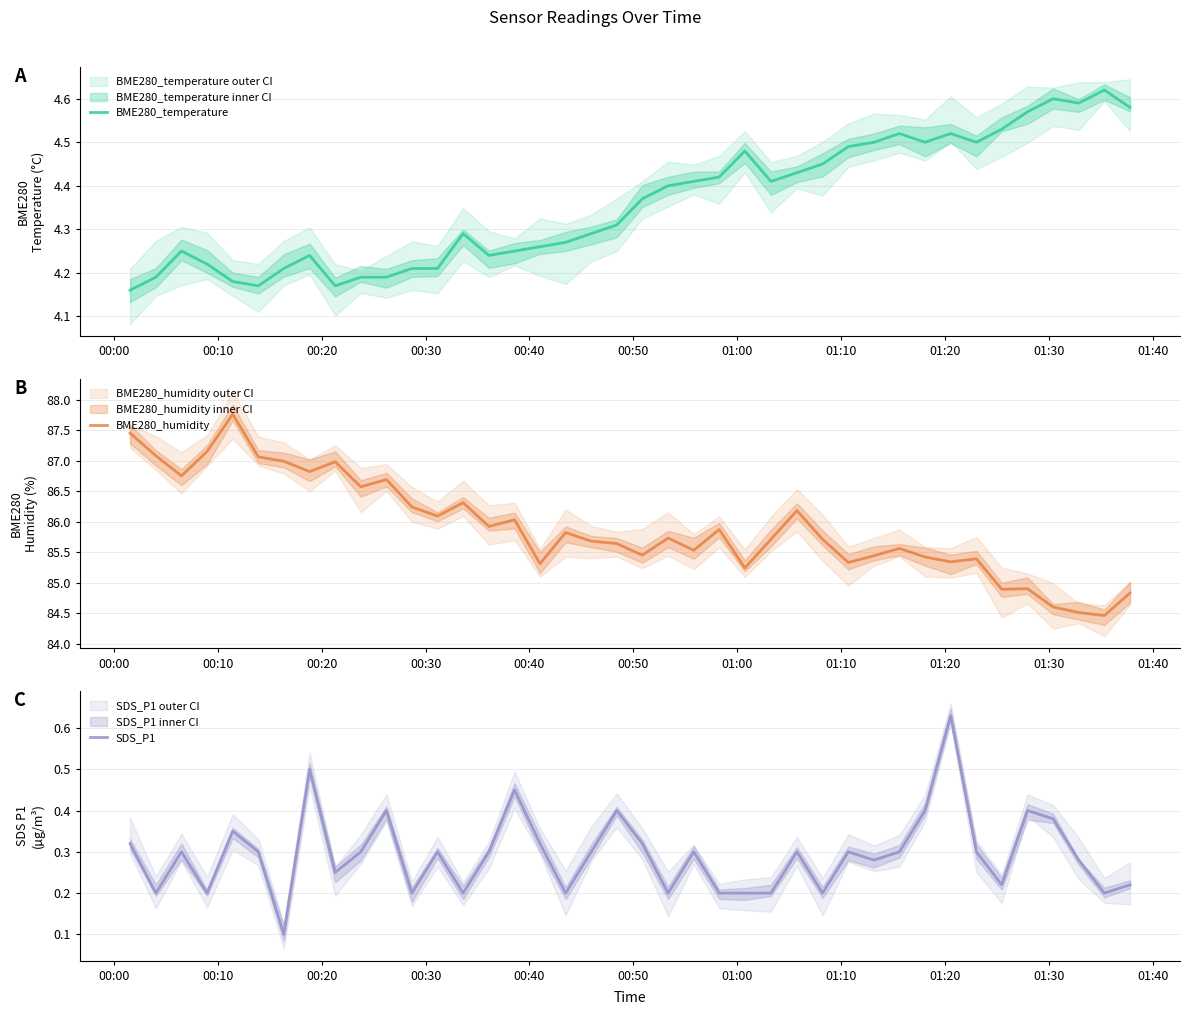

What is the minimum value for BME280_humidity?

84.5